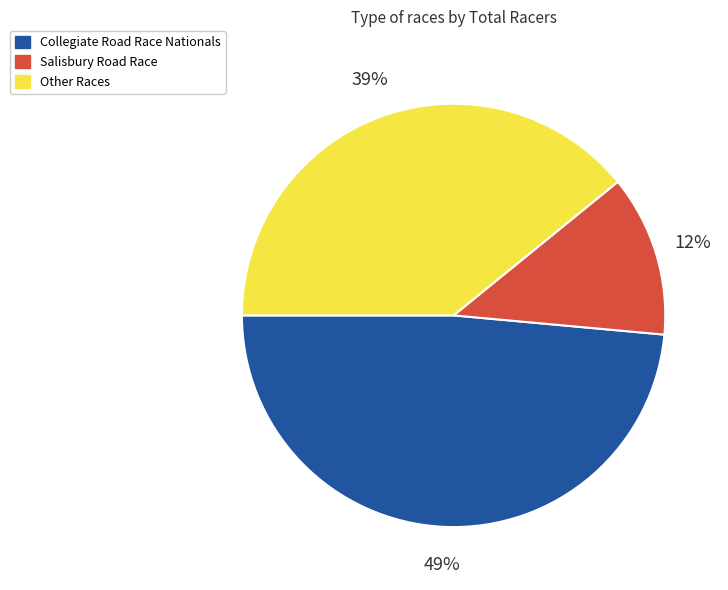

What is the ratio of the value at Other Races to the value at Salisbury Road Race?

3.2